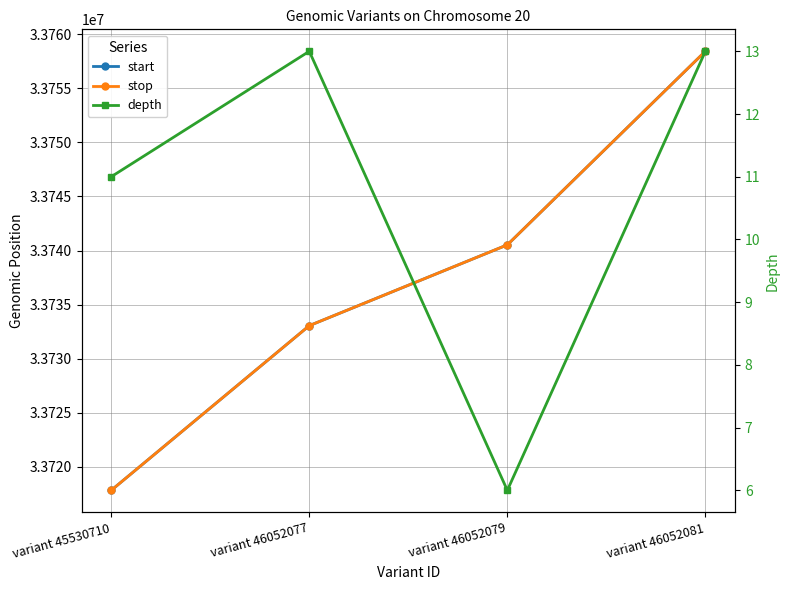

Which category has the lowest value in the stop series?

variant 45530710